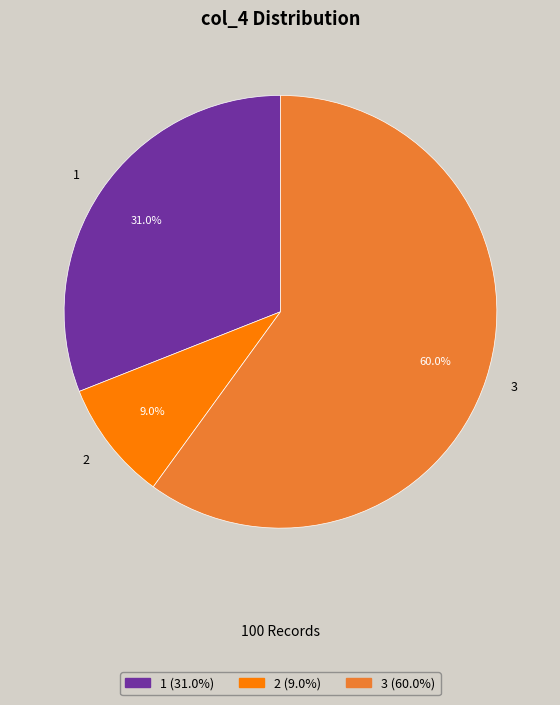

Rank the categories by value from highest to lowest.

3, 1, 2